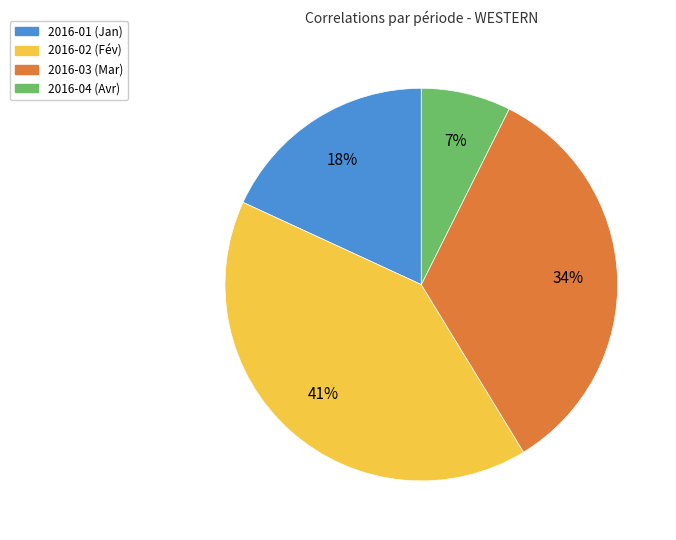

Which slice is the smallest?

2016-04